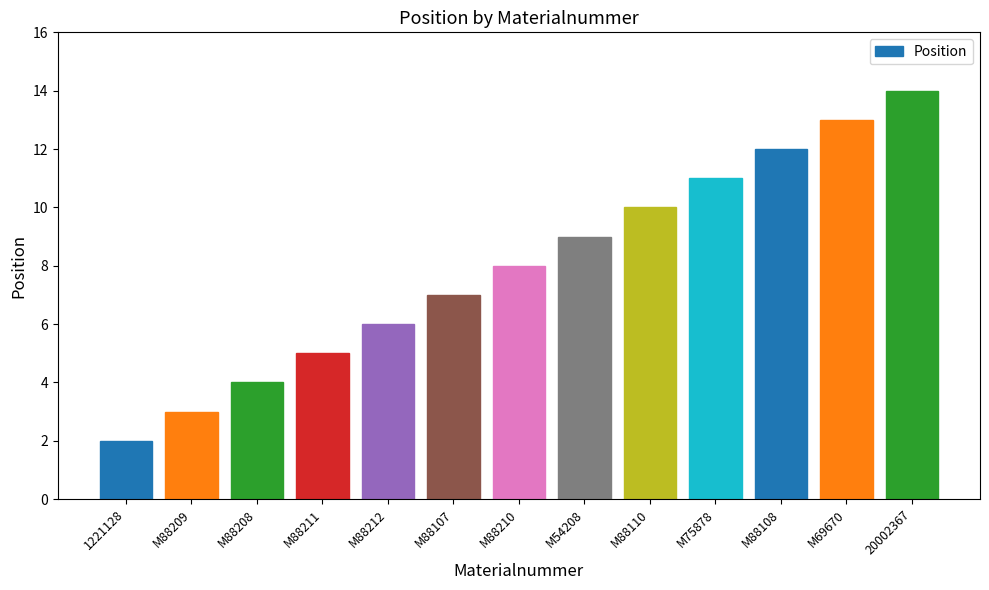

List the labels in order of value, smallest first.

1221128, M88209, M88208, M88211, M88212, M88107, M88210, M54208, M88110, M75878, M88108, M69670, 20002367